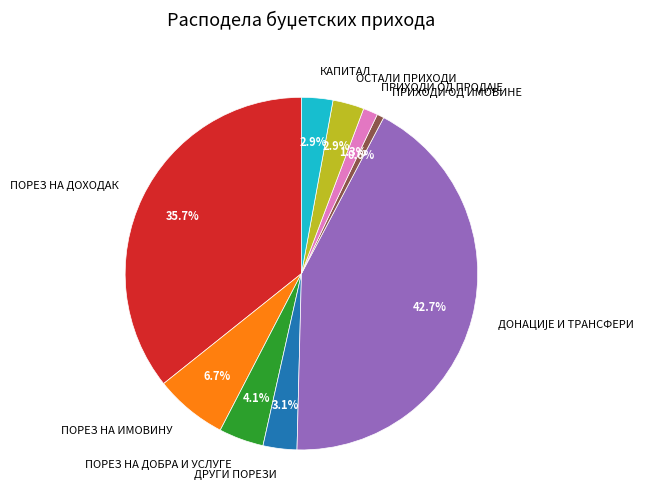

How many slices are in this pie chart?

9